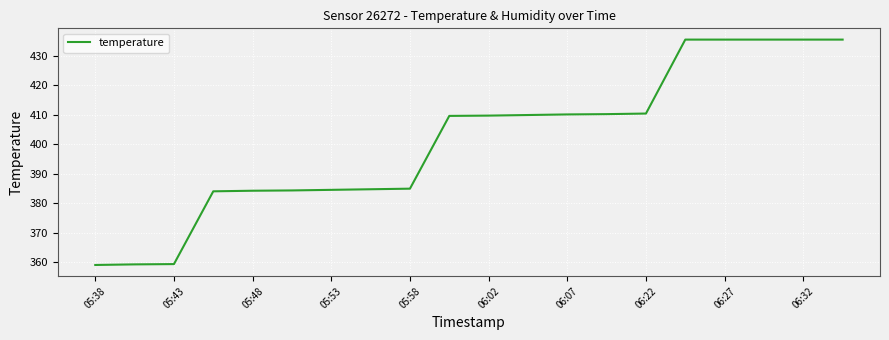

How many values are below 409?

9